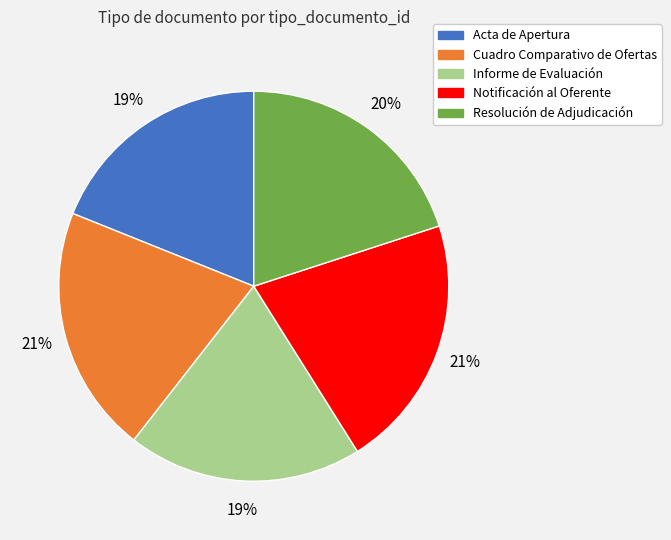

To the nearest percent, what is the difference between the largest and smallest slice percentages?

2%